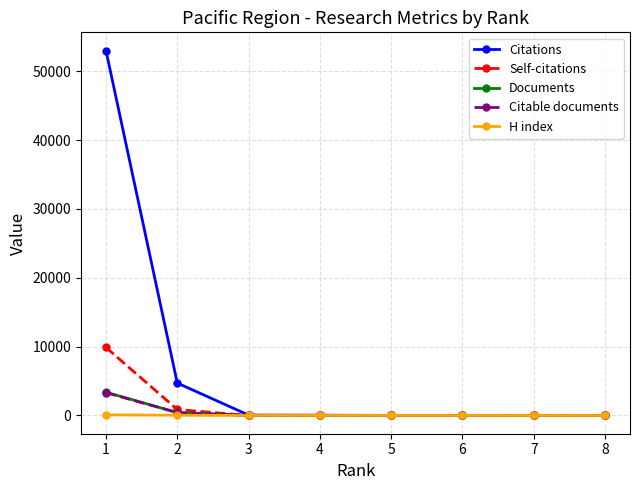

How many data points does each series have?

8